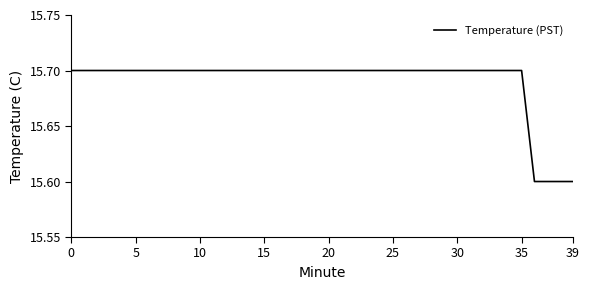

How many lines are shown in the chart?

1